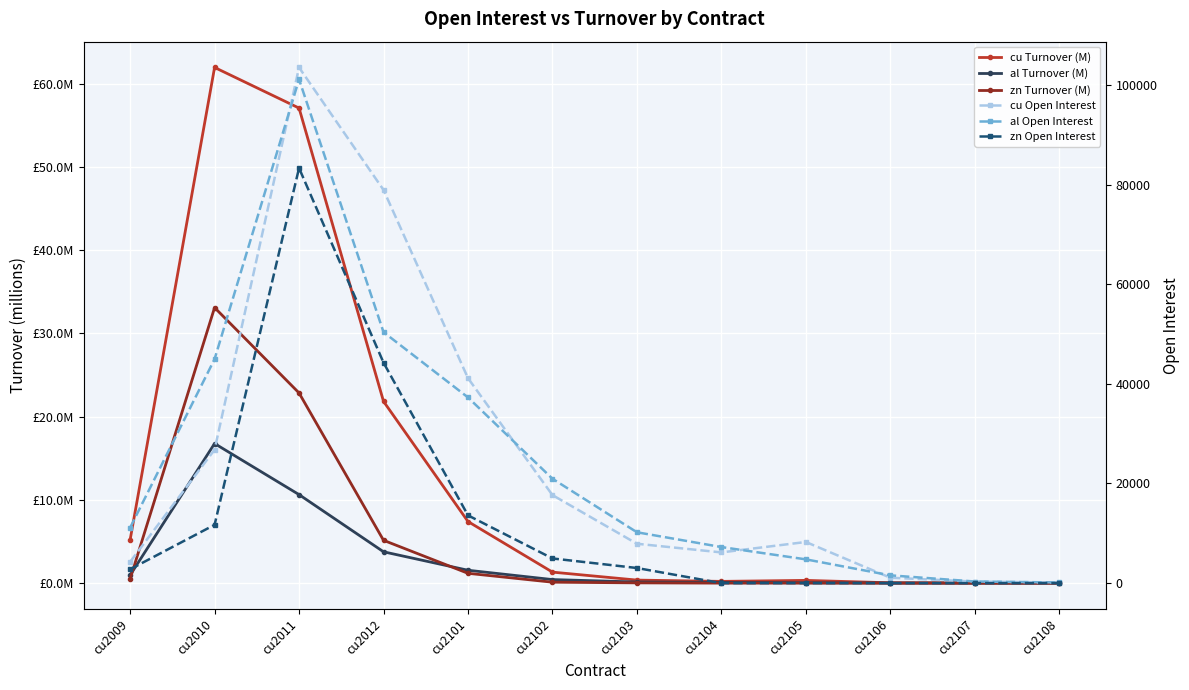

How many values in the cu Open Interest series are below 8260?

6